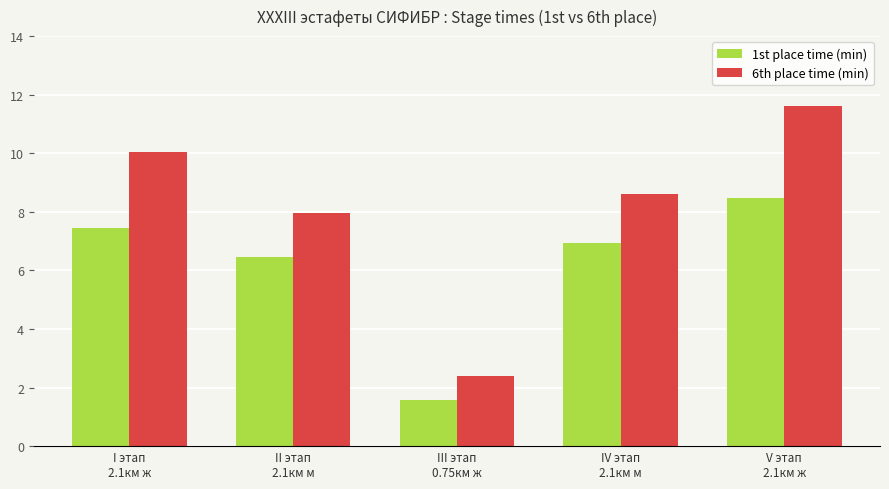

What is the approximate value of 6th place time (min) at V этап
2.1км ж?

11.6